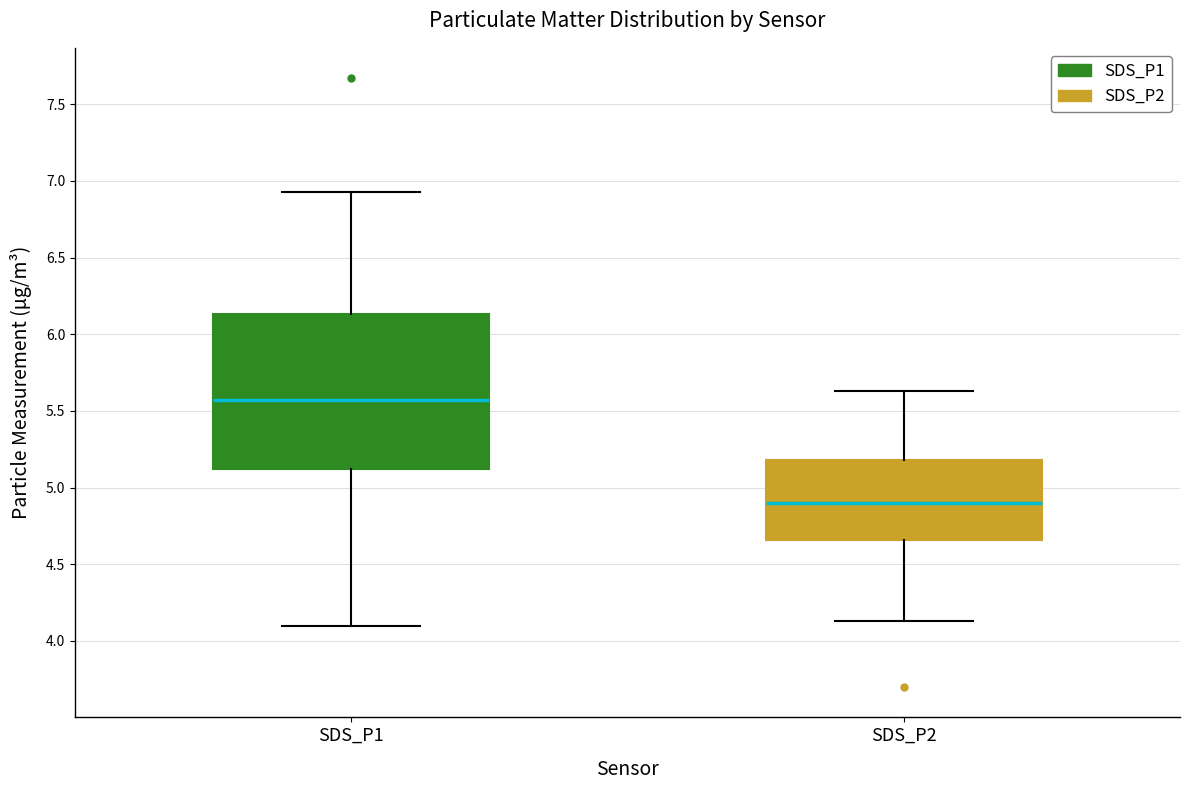

Where does the median line of the box for SDS_P1 sit on the y-axis? The values are not printed on the chart, so give them approximately, as read against the axis.

5.55